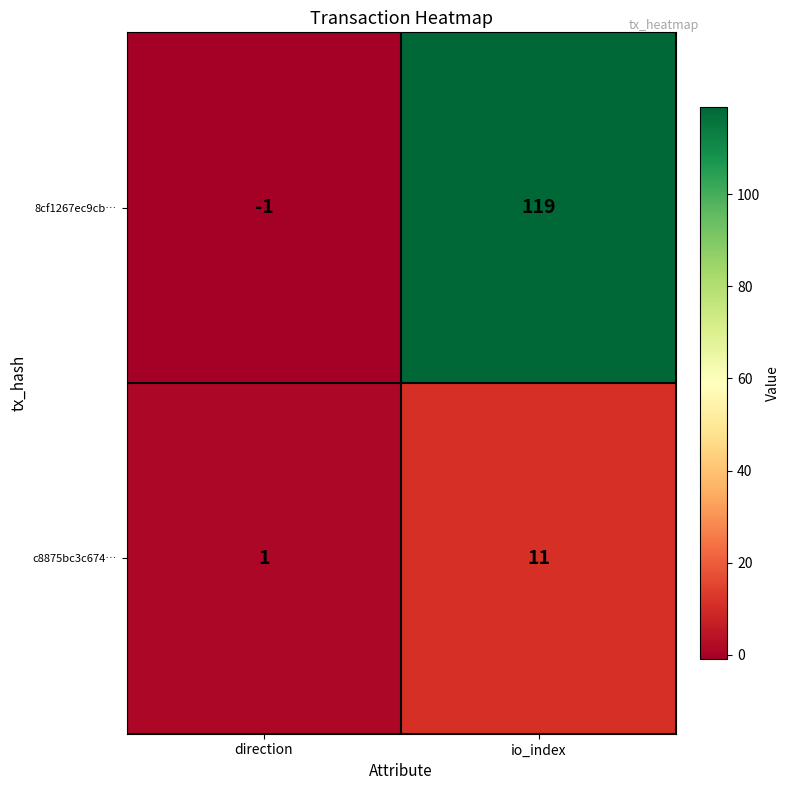

Where is c8875bc3c674… nearest to the value 6?

direction